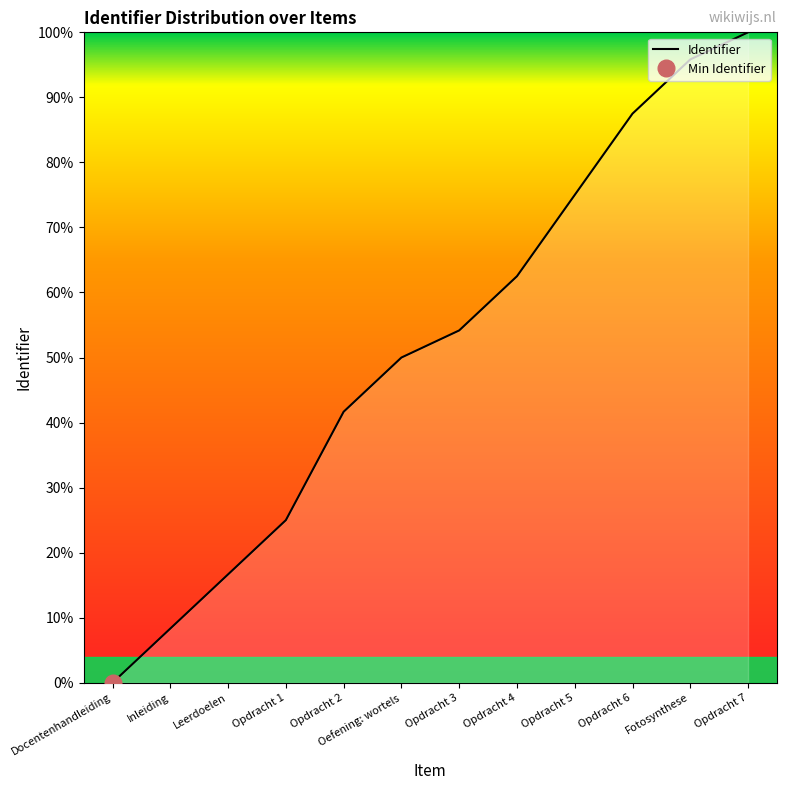

How many distinct data groups are displayed?

1